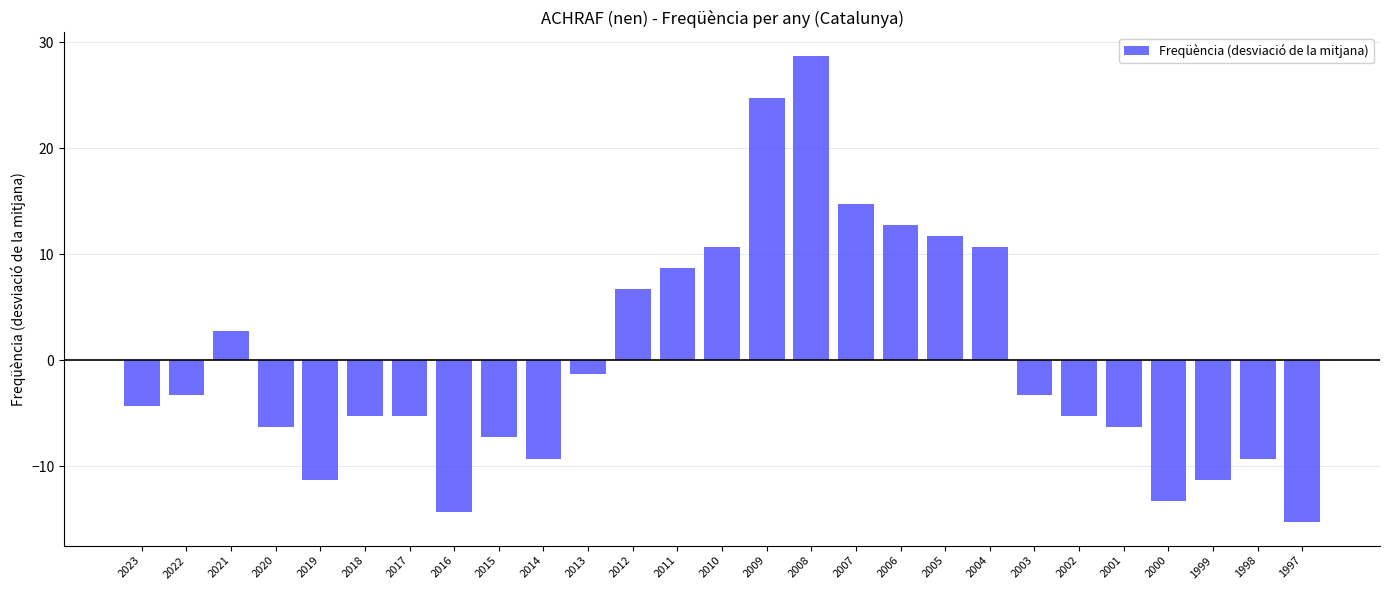

Which has a higher value, 1997 or 2013?

2013